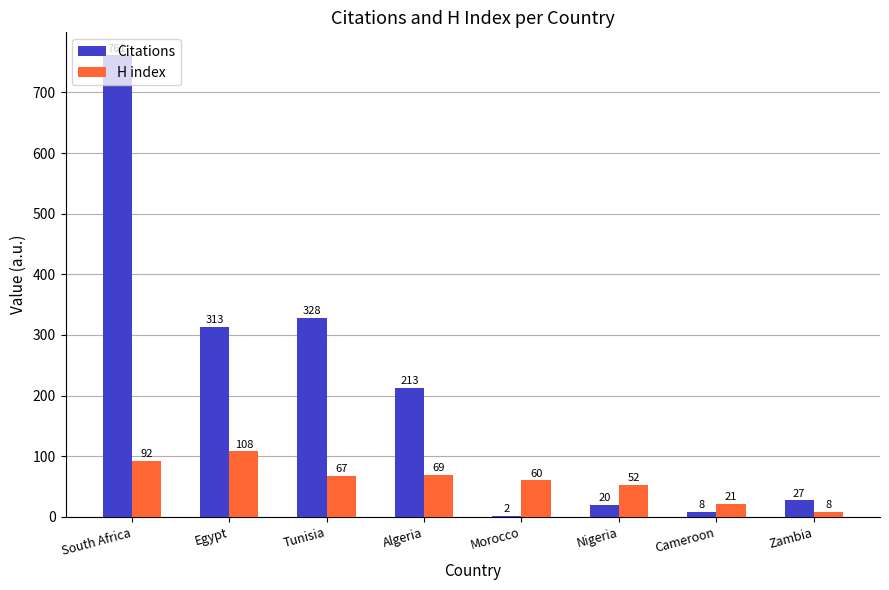

Between South Africa and Nigeria, which series saw the biggest shift?

Citations